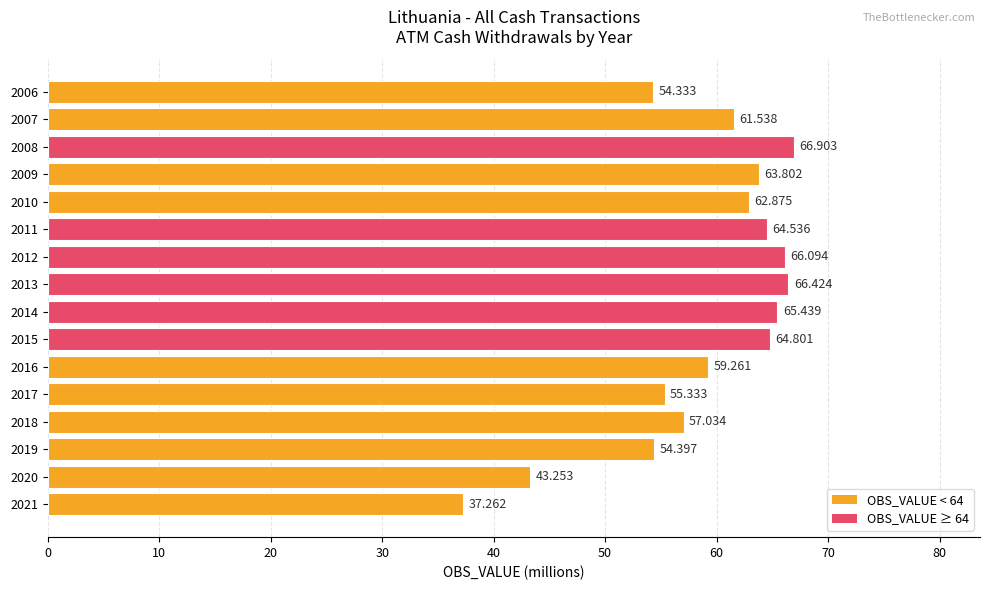

Rank the categories by value from highest to lowest.

2008, 2013, 2012, 2014, 2015, 2011, 2009, 2010, 2007, 2016, 2018, 2017, 2019, 2006, 2020, 2021